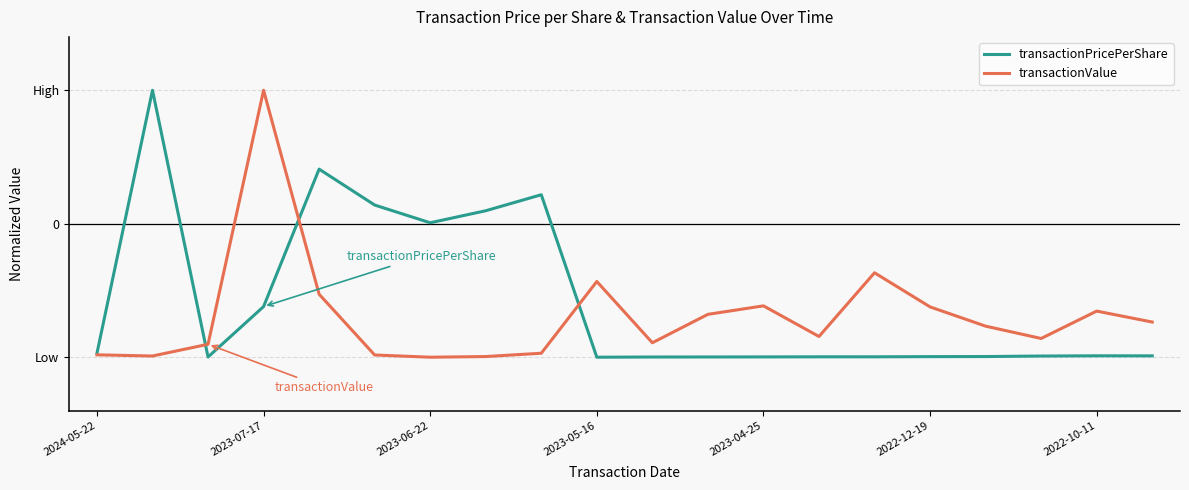

How many interior local peaks does the transactionPricePerShare series have?

4